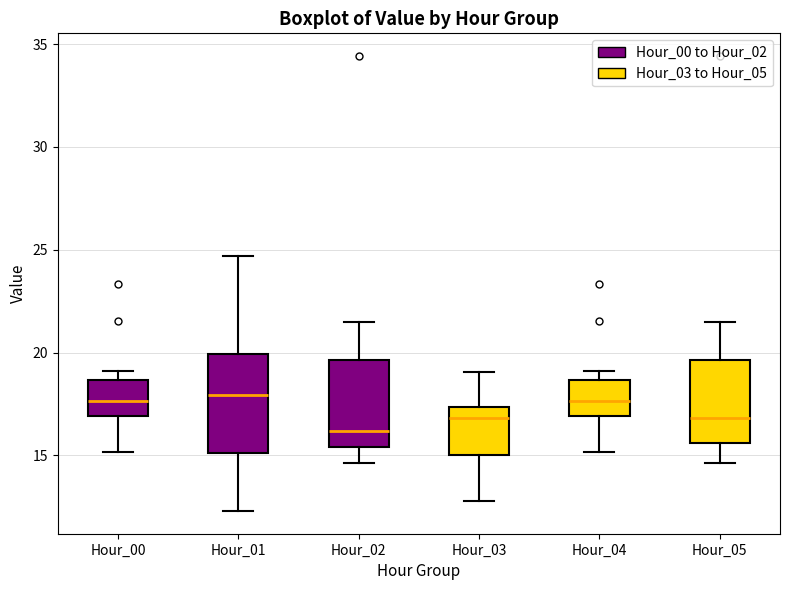

Comparing the boxes themselves (not the whiskers), which one is the tallest?

Hour_01